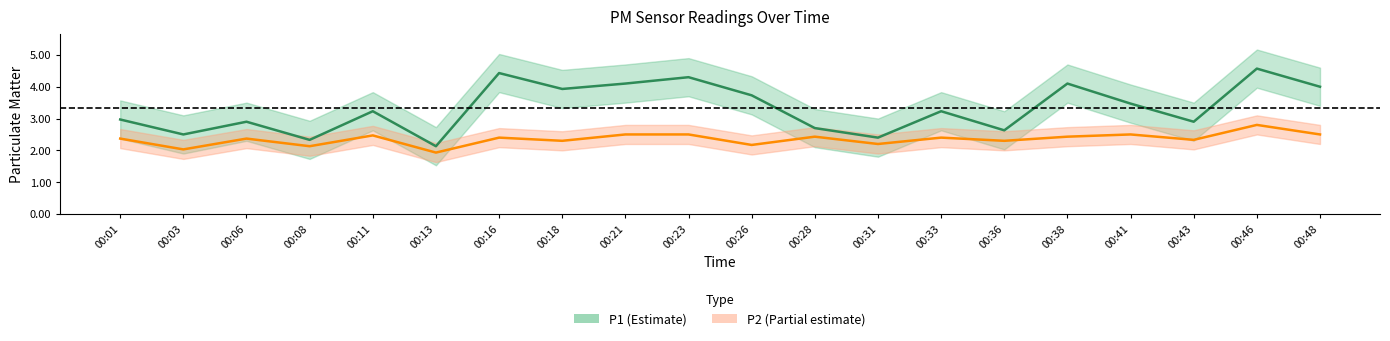

Where is P1 nearest to the value 3?

00:01